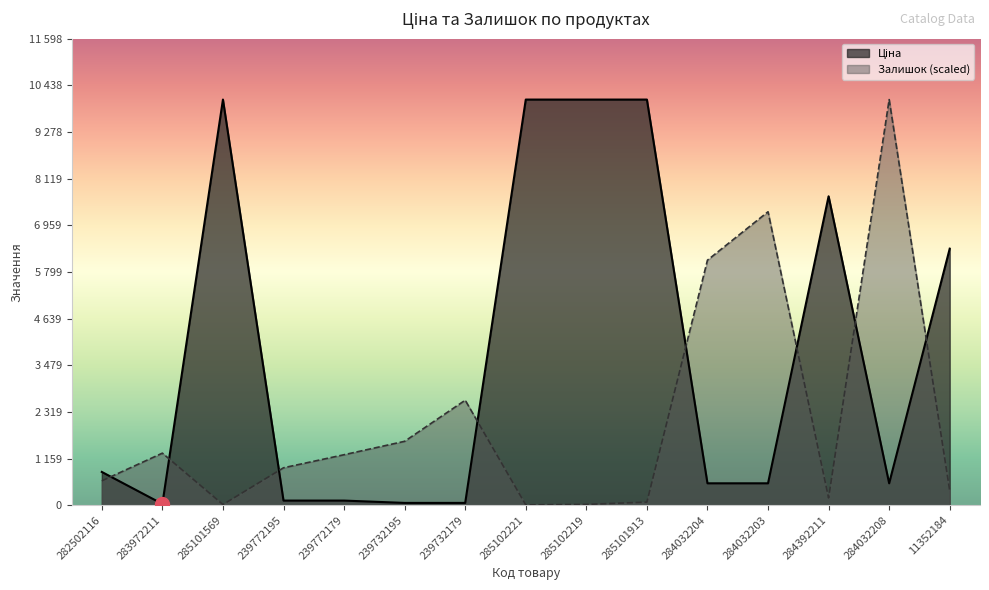

Which series has the largest total across all categories?

Ціна